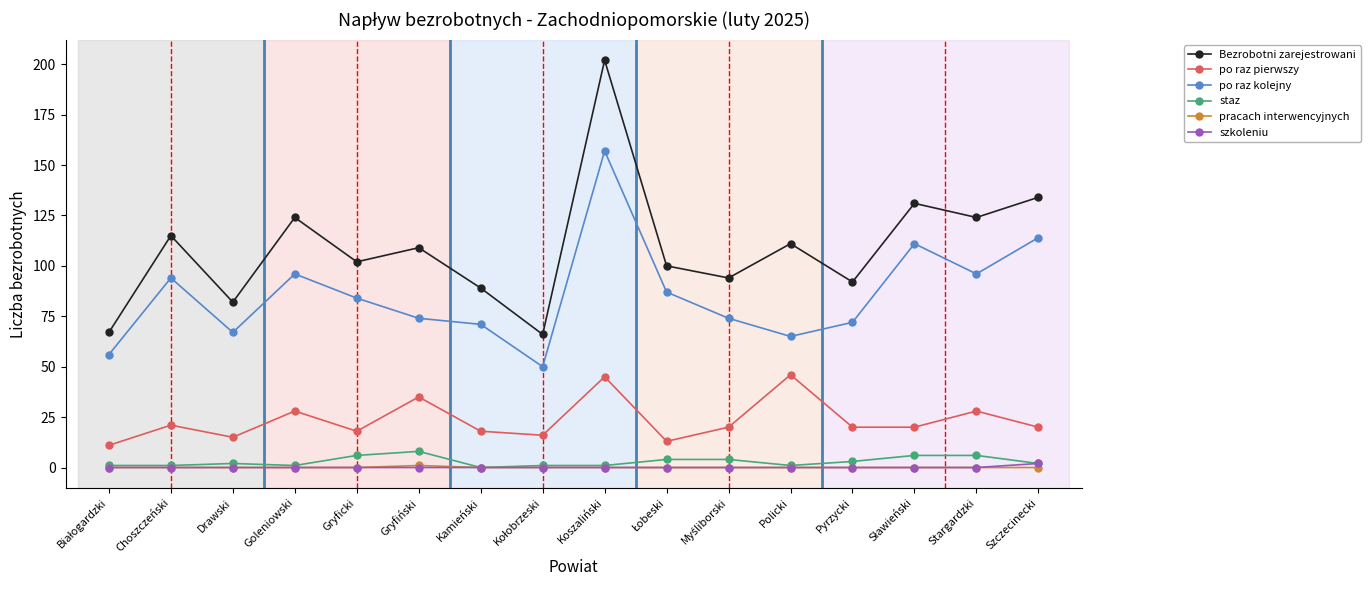

What are all the series names shown in the legend?

Bezrobotni zarejestrowani, po raz pierwszy, po raz kolejny, staz, pracach interwencyjnych, szkoleniu